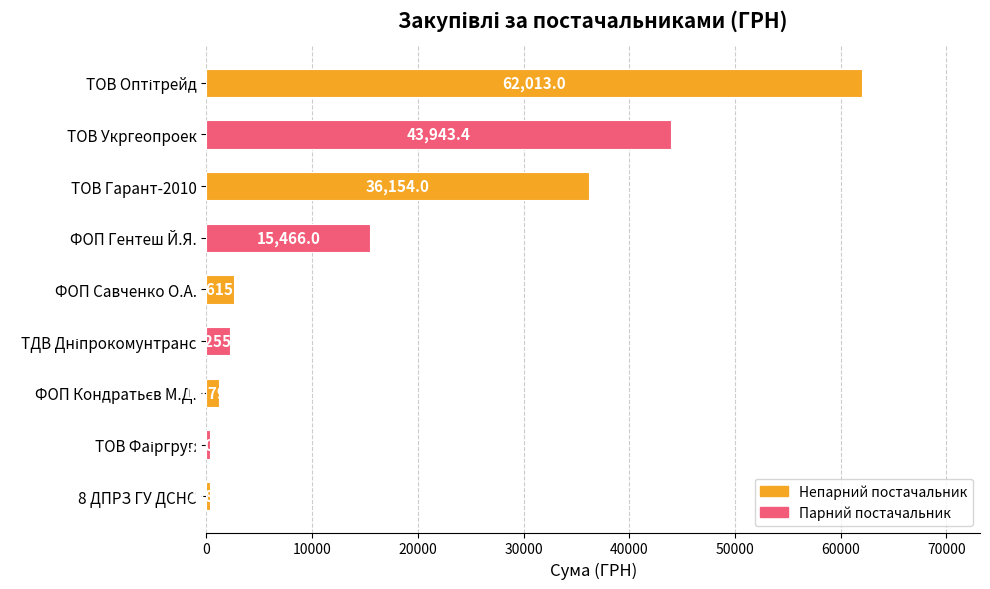

Where is the data nearest to the value 31180?

ТОВ Гарант-2010